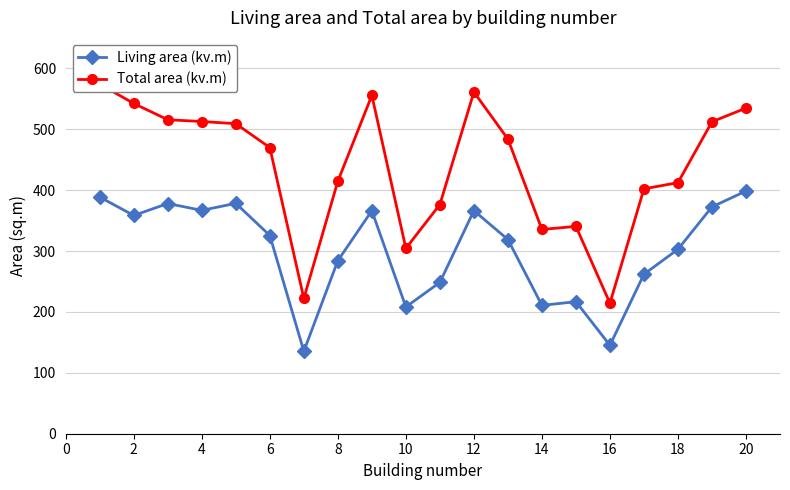

At which category does Living area (kv.m) reach its first local valley?

2